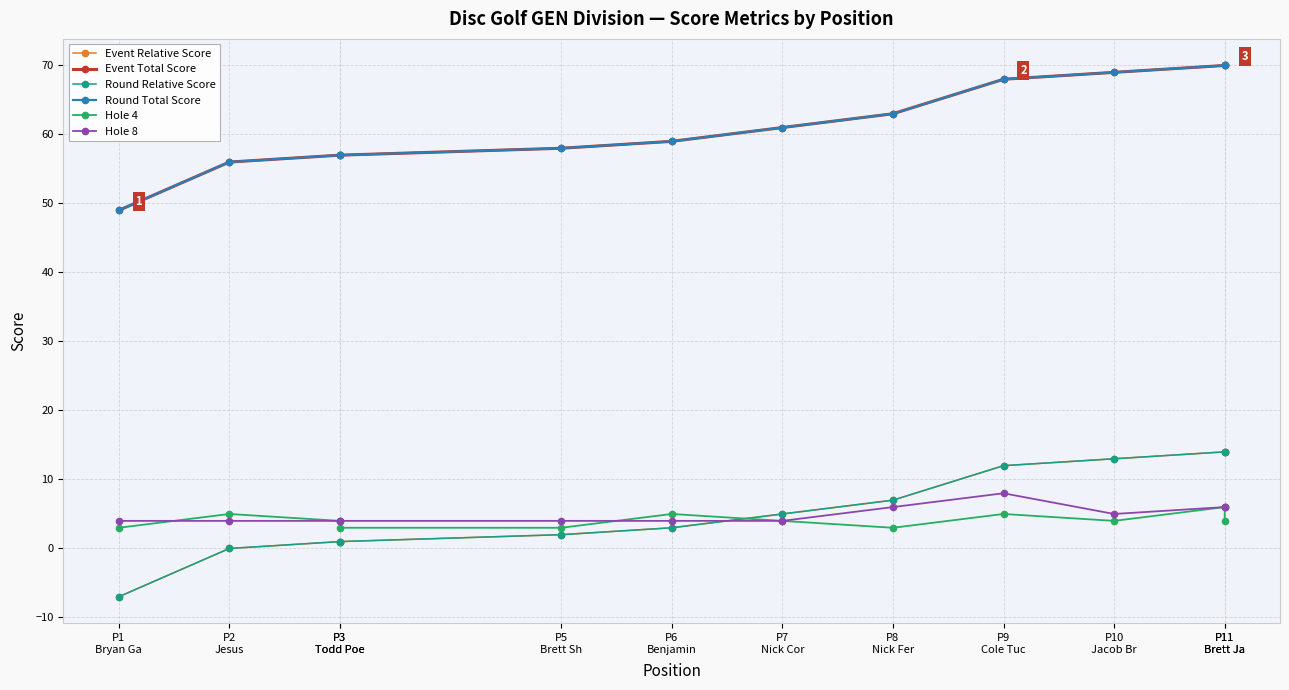

Is the value of Hole 4 at P3
Todd Poe greater than the value of Event Total Score at P10
Jacob Br?

No